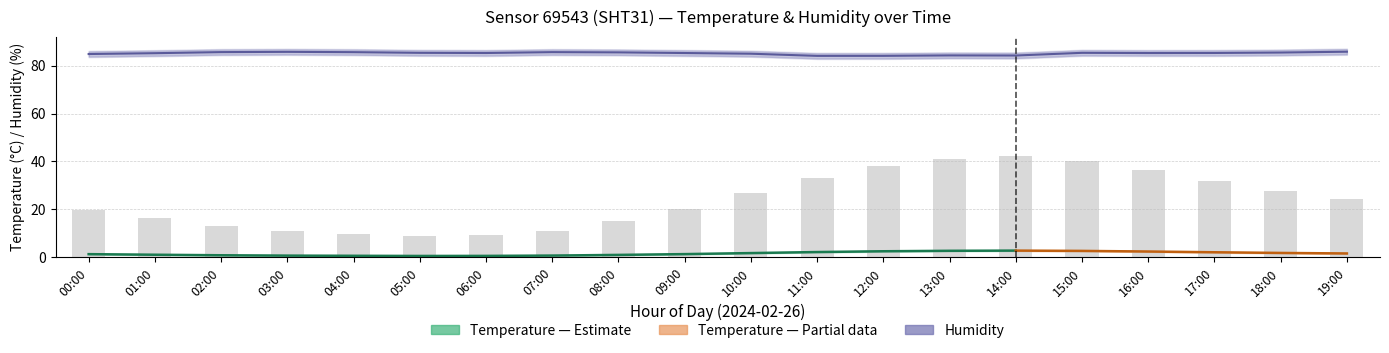

Is it true that temperature_lower equals 1.9 at 17:00?

True